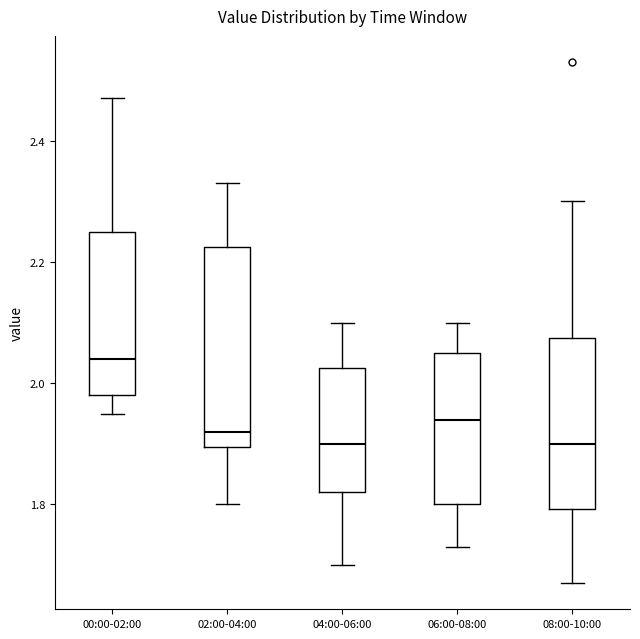

Reading left to right, transcribe this box plot: for each box, give where its median line is, the range the box spans, and where its two whiskers end, as read against the y-axis. The values are not printed on the chart, so give them approximately, as read against the axis.

00:00-02:00: median 2.04, box 1.98 to 2.26, whiskers 1.96 to 2.48
02:00-04:00: median 1.92, box 1.90 to 2.22, whiskers 1.80 to 2.34
04:00-06:00: median 1.90, box 1.82 to 2.02, whiskers 1.70 to 2.10
06:00-08:00: median 1.94, box 1.80 to 2.06, whiskers 1.74 to 2.10
08:00-10:00: median 1.90, box 1.80 to 2.08, whiskers 1.68 to 2.30